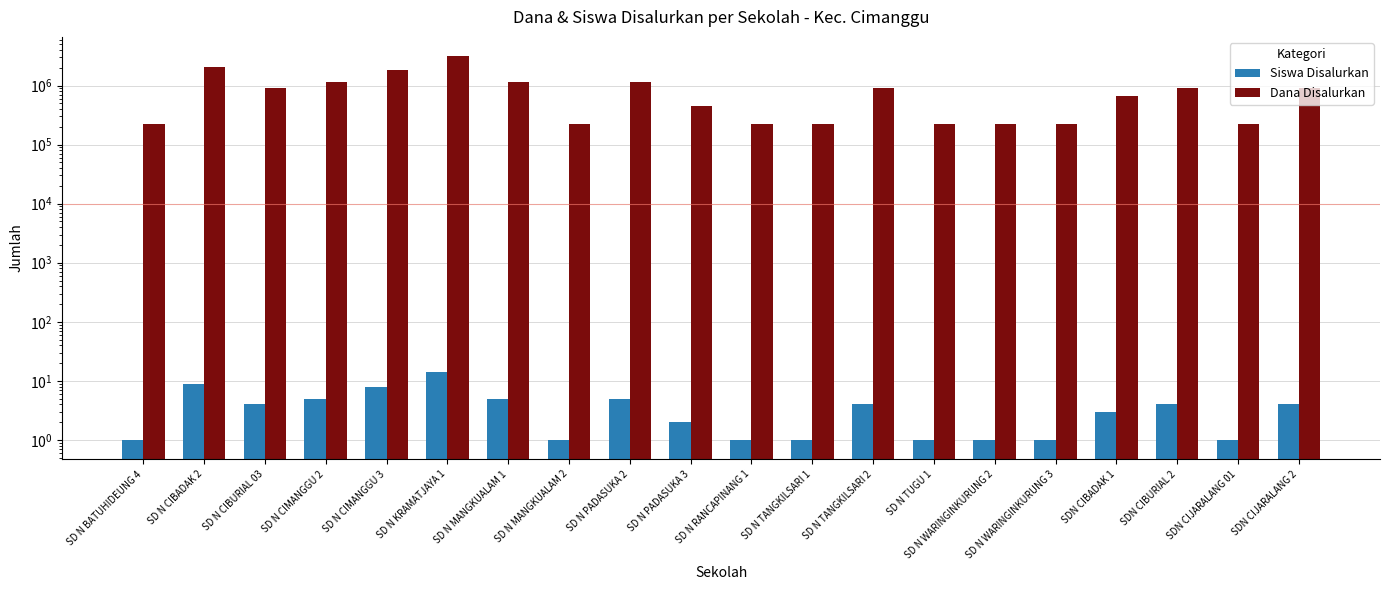

Rank the series at SDN CIBADAK 1 from lowest to highest value.

Siswa Disalurkan, Dana Disalurkan